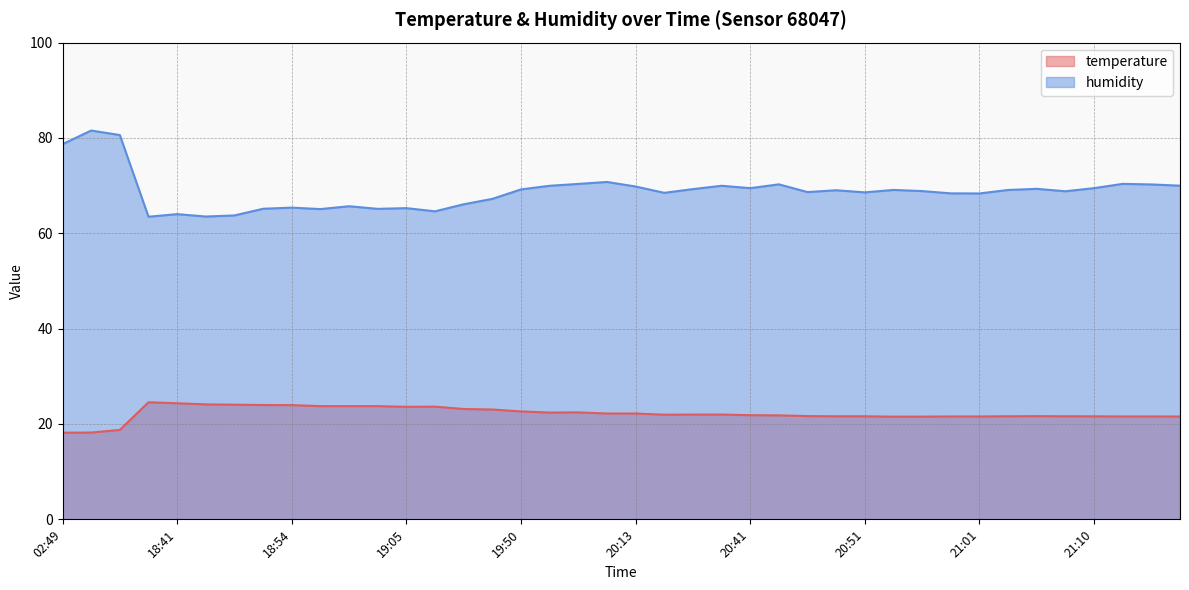

True or false: temperature has a value of 21.6 at 20:48.

True